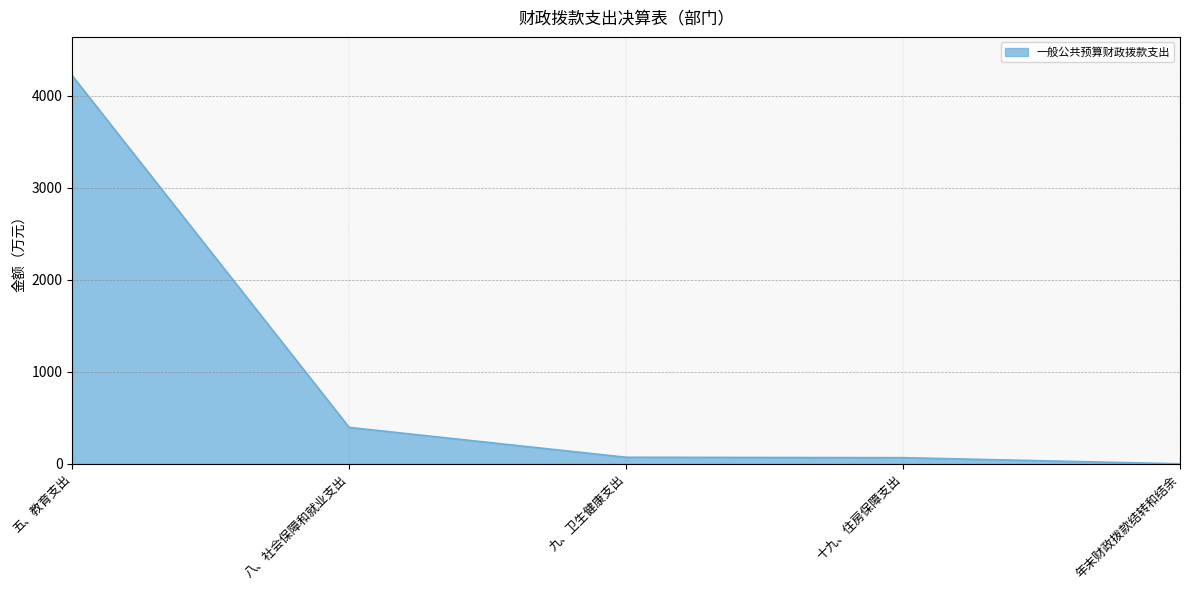

What is the average value?

950.4